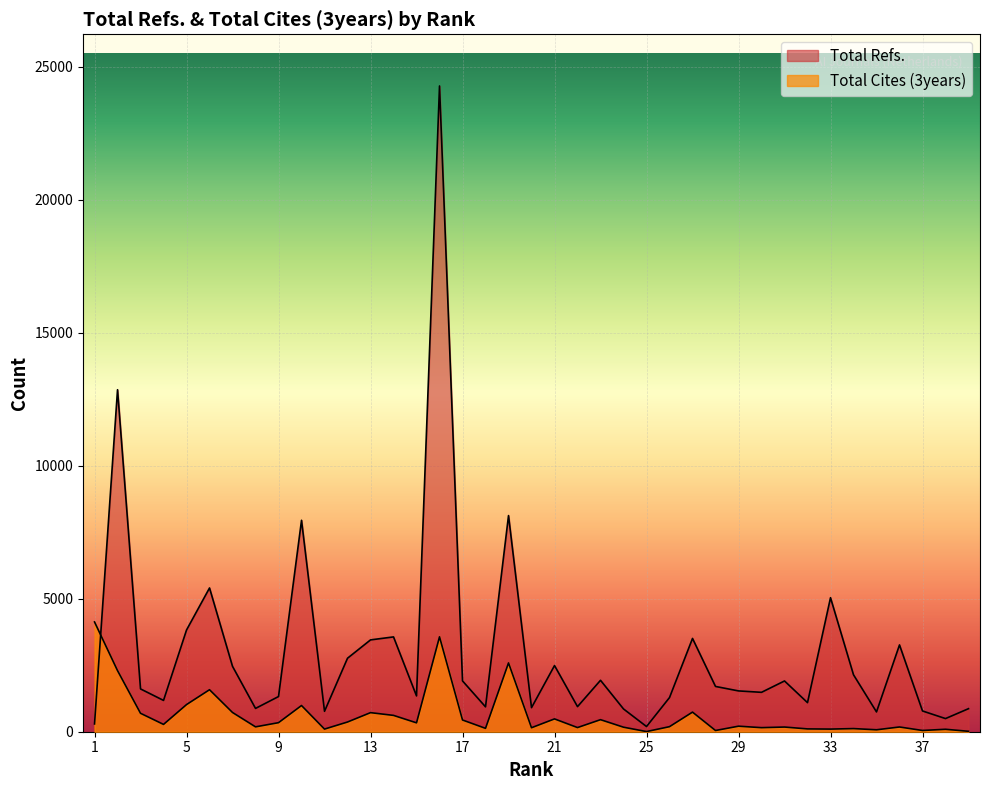

Does the chart display data point markers on the line(s)?

No